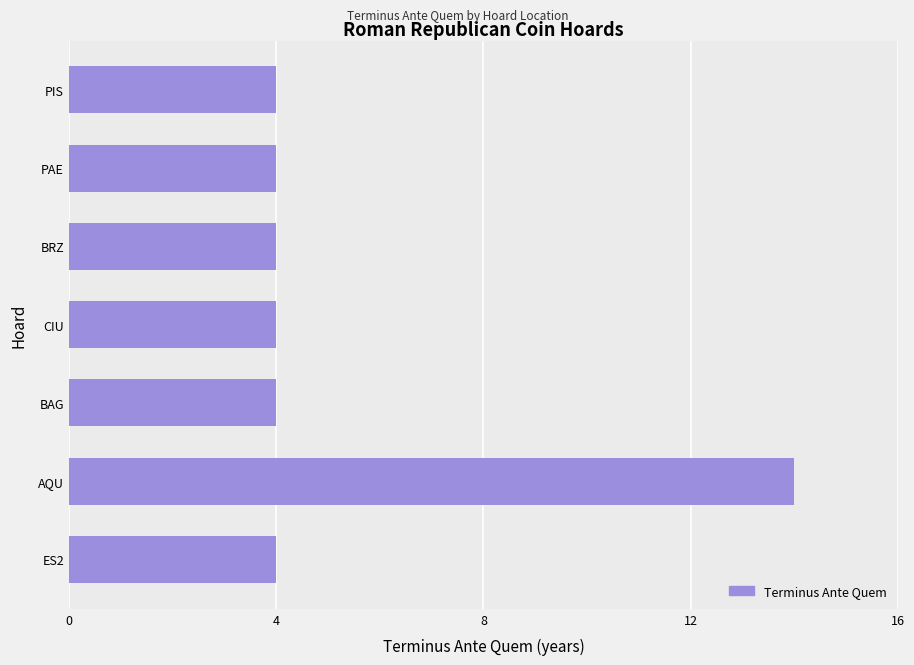

Reading top to bottom, list all the values displayed in this chart.

4	4	4	4	4	14	4